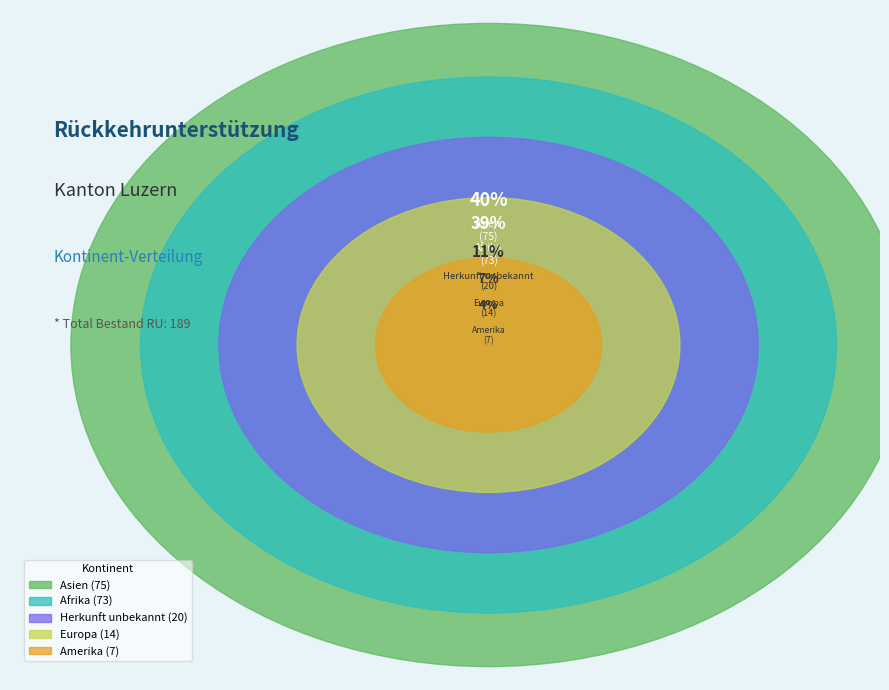

What percentage do Herkunft unbekannt and Afrika together represent?

49.2%